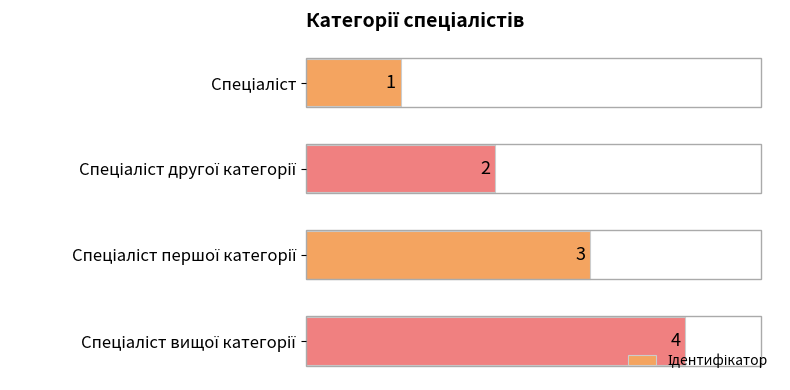

How many values are between 2 and 4?

3